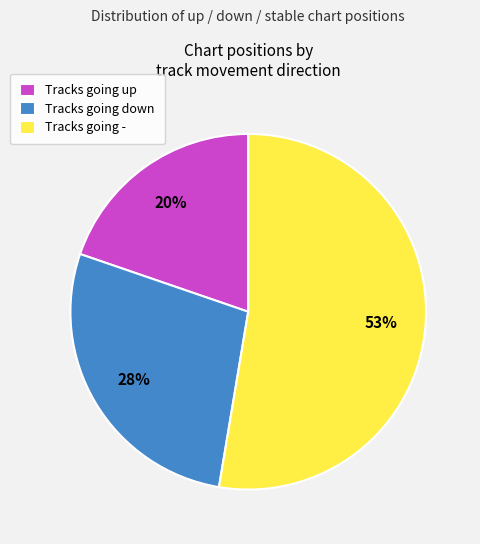

How many slices are in this pie chart?

3